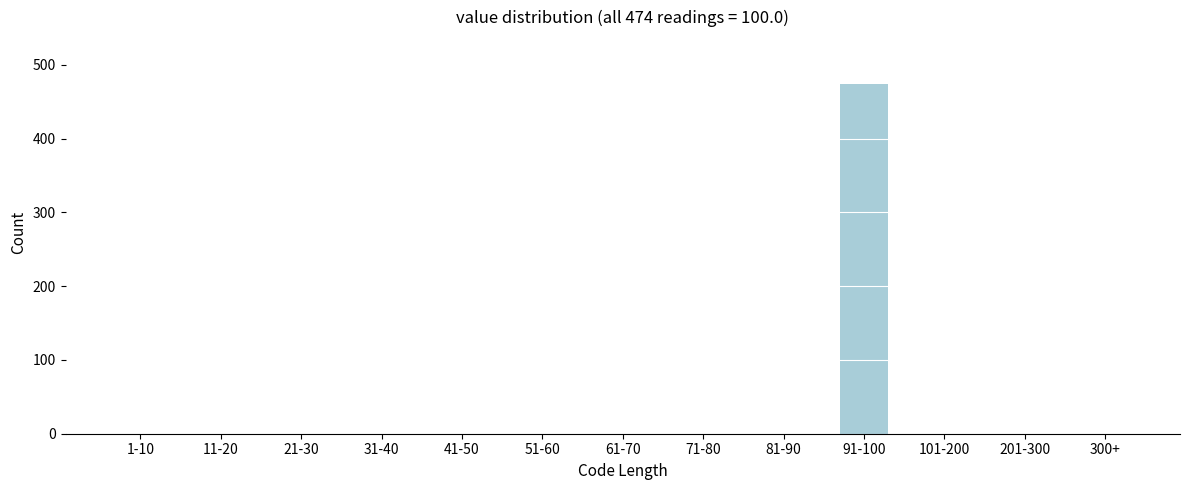

Reading left to right, transcribe all the data shown in this chart.

1-10=0	11-20=0	21-30=0	31-40=0	41-50=0	51-60=0	61-70=0	71-80=0	81-90=0	91-100=474	101-200=0	201-300=0	300+=0